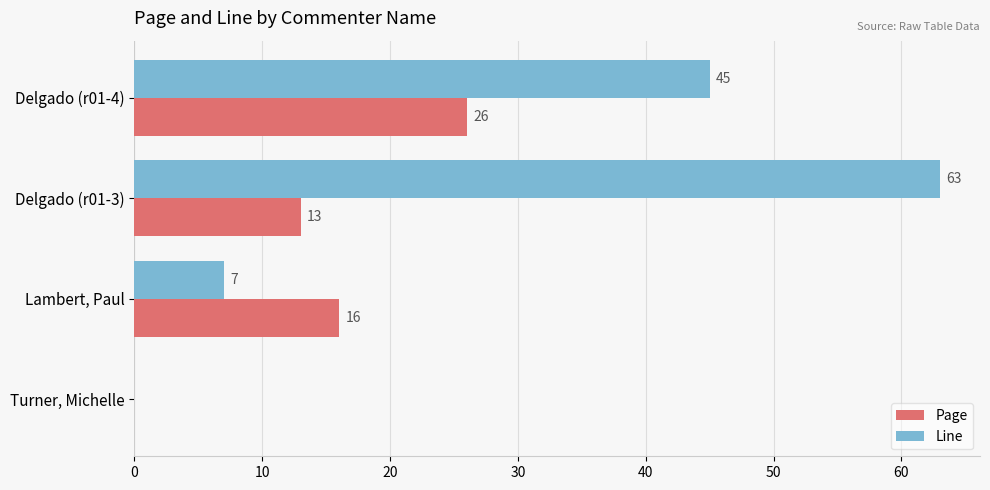

At which category is the sum across all series the highest?

Delgado (r01-3)